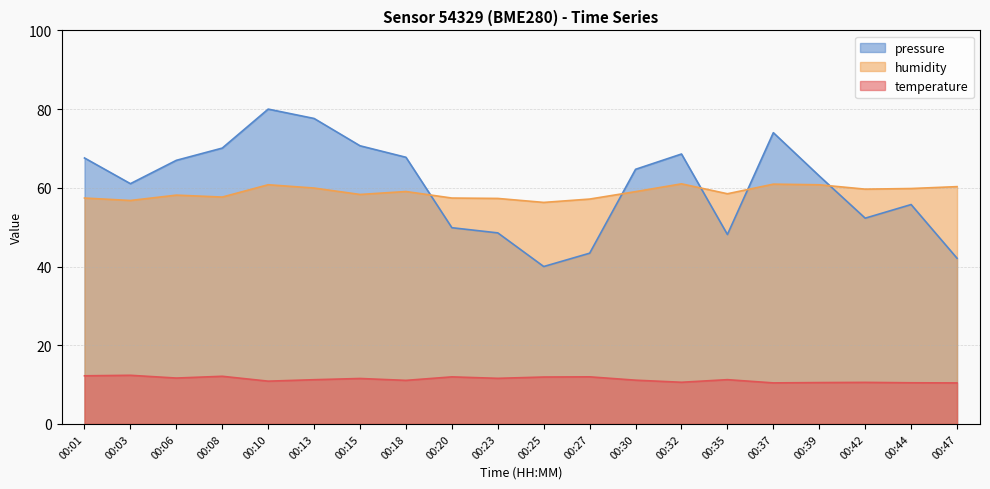

What is the difference between the highest and lowest values at 00:06?

55.3